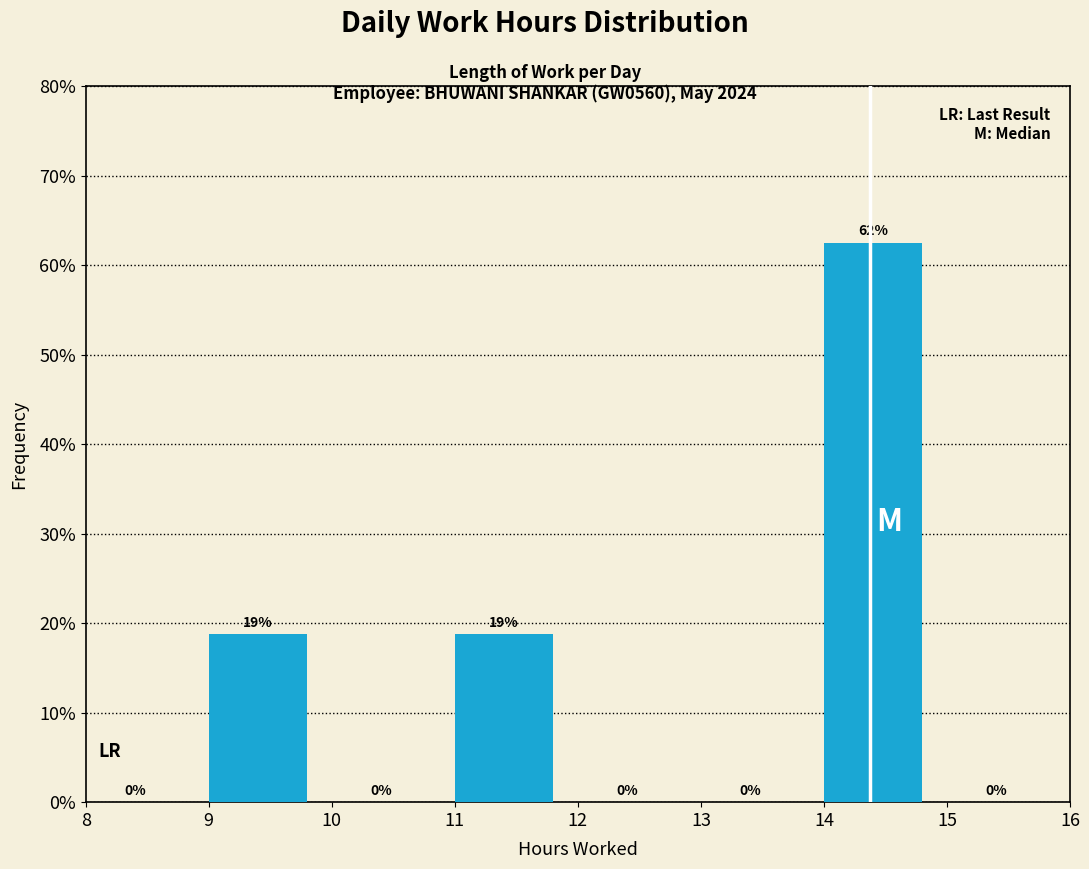

Which range on the x-axis has the tallest bar?

14 to 15